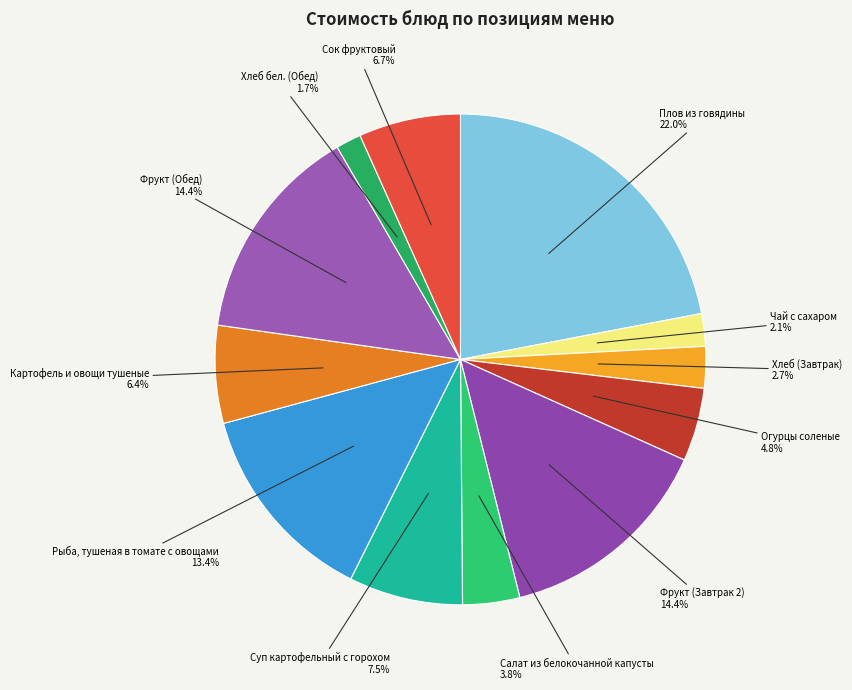

How many segments does this pie chart have?

12